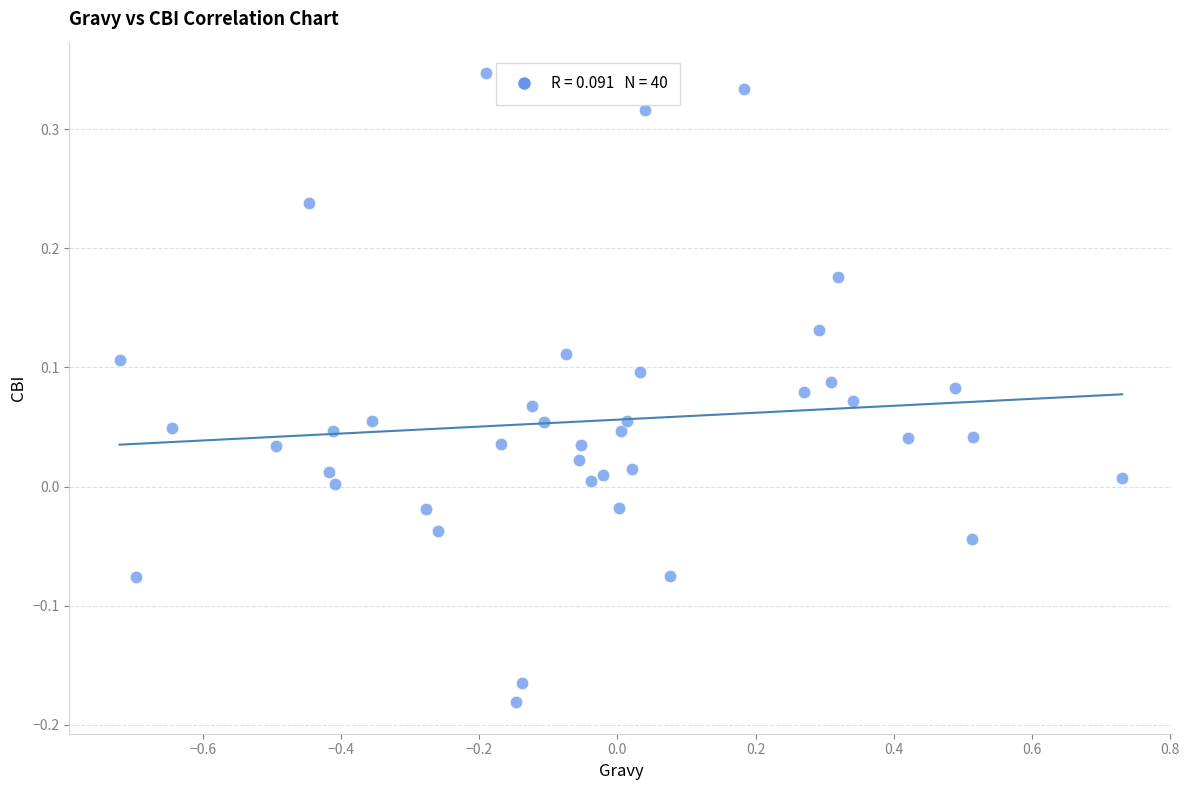

What is the range of Y values (max minus min)?

0.5